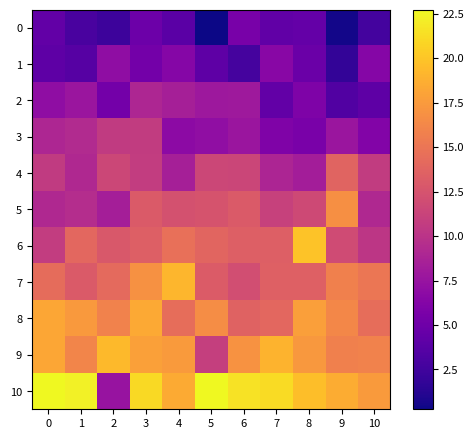

Which series has the largest total across all categories?

10